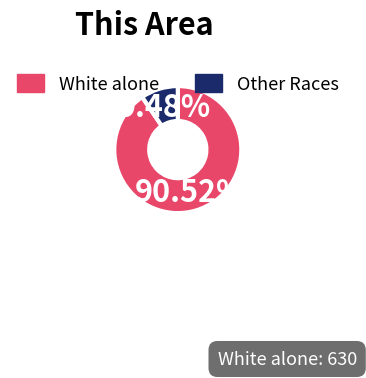

Is there any slice that represents more than half of the pie?

Yes